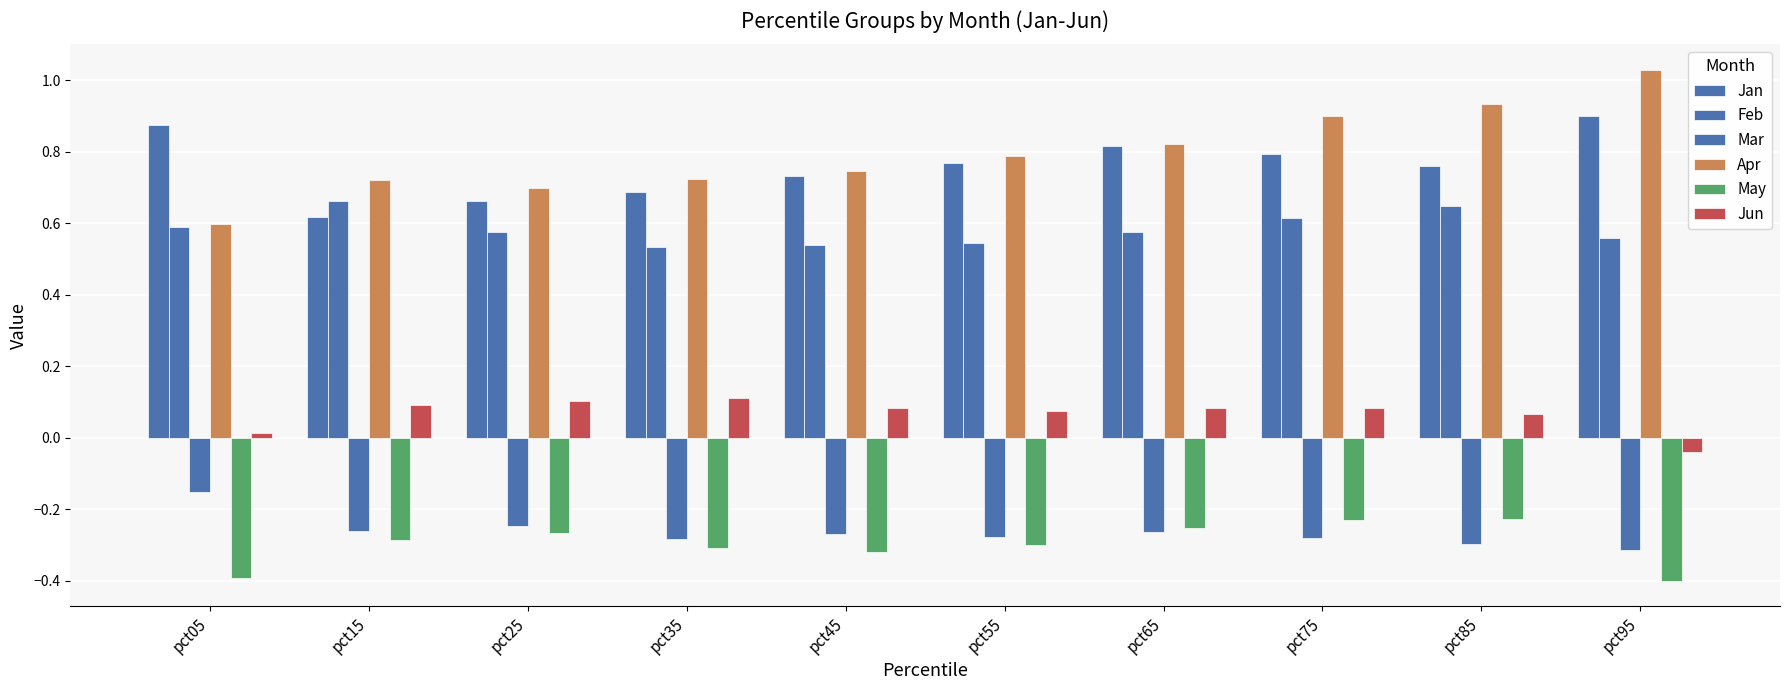

What is the total value across all series at pct95?

1.7